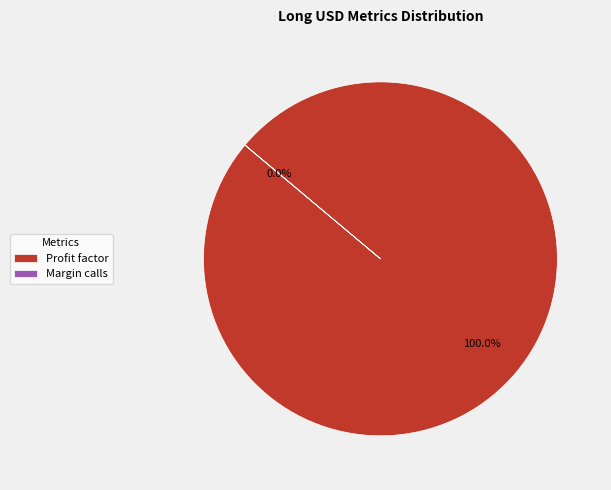

How much of the chart is everything except Margin calls?

100.0%